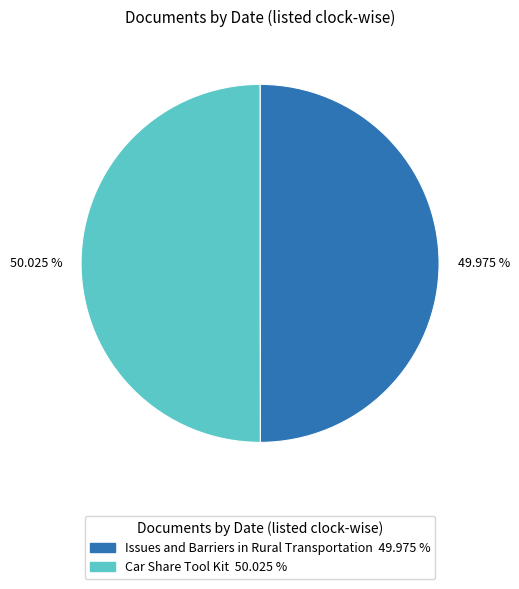

Combined, do Issues and Barriers in Rural Transportation and Car Share Tool Kit account for over 50%?

Yes